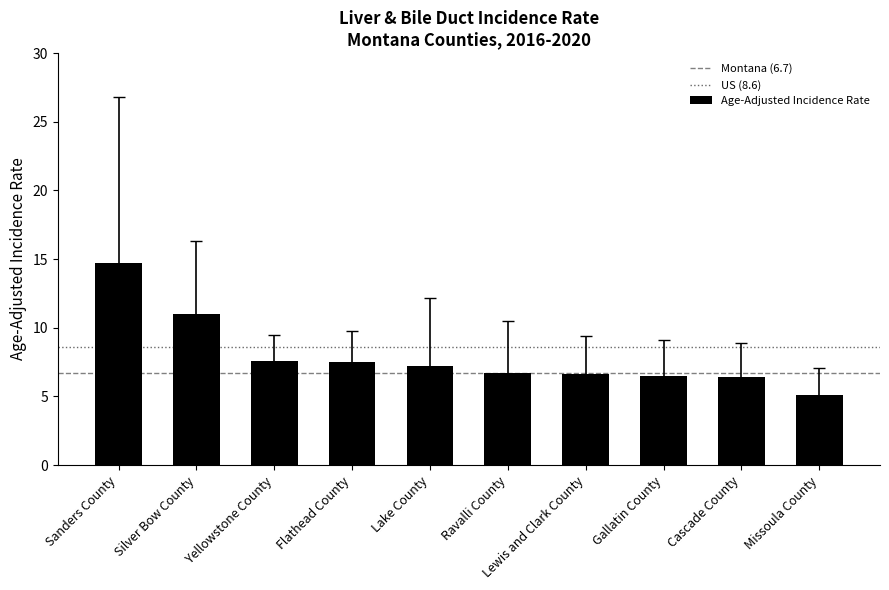

What is the minimum value shown in the chart?

5.1